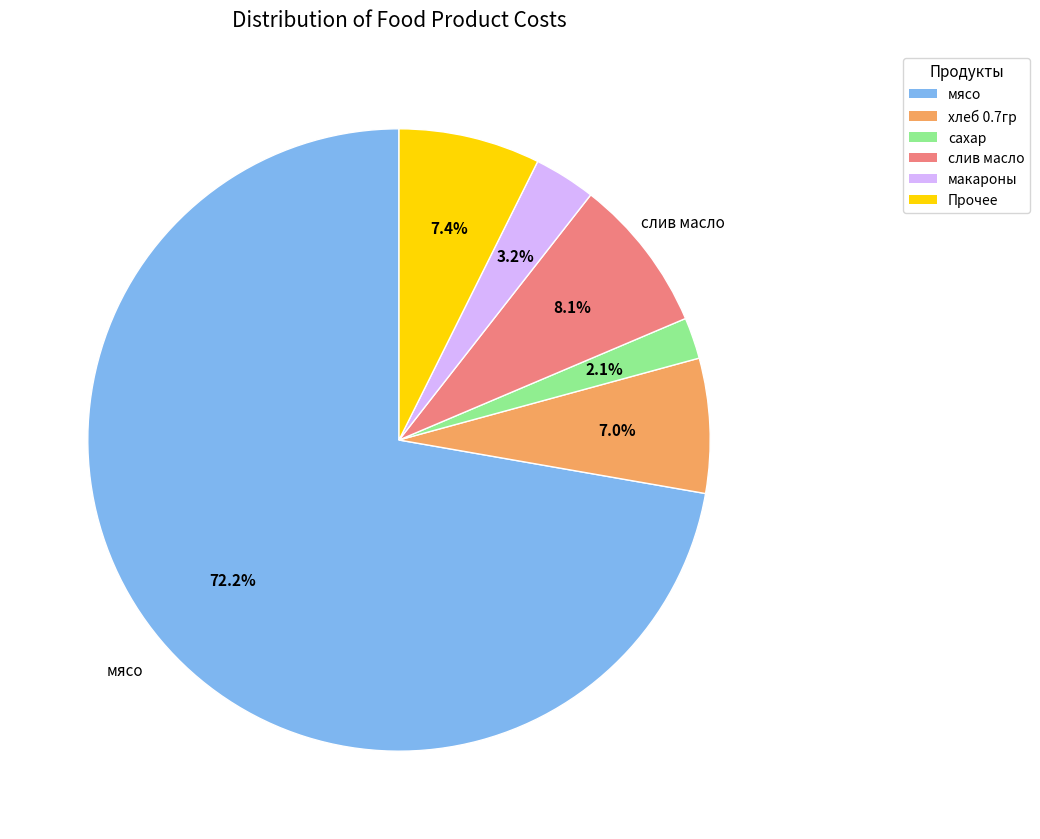

Is there any slice that represents more than half of the pie?

Yes